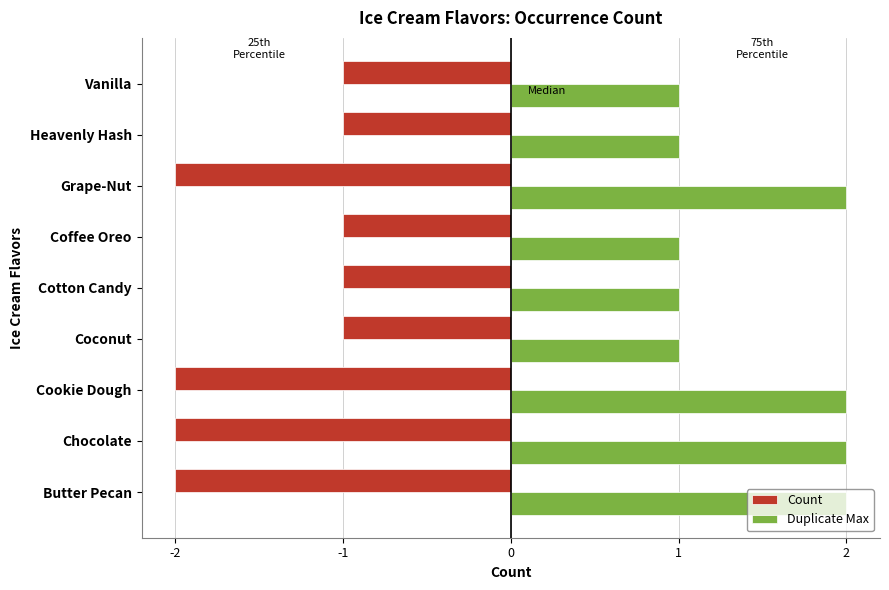

What is the sum of the Count values at Heavenly Hash and Grape-Nut?

-3